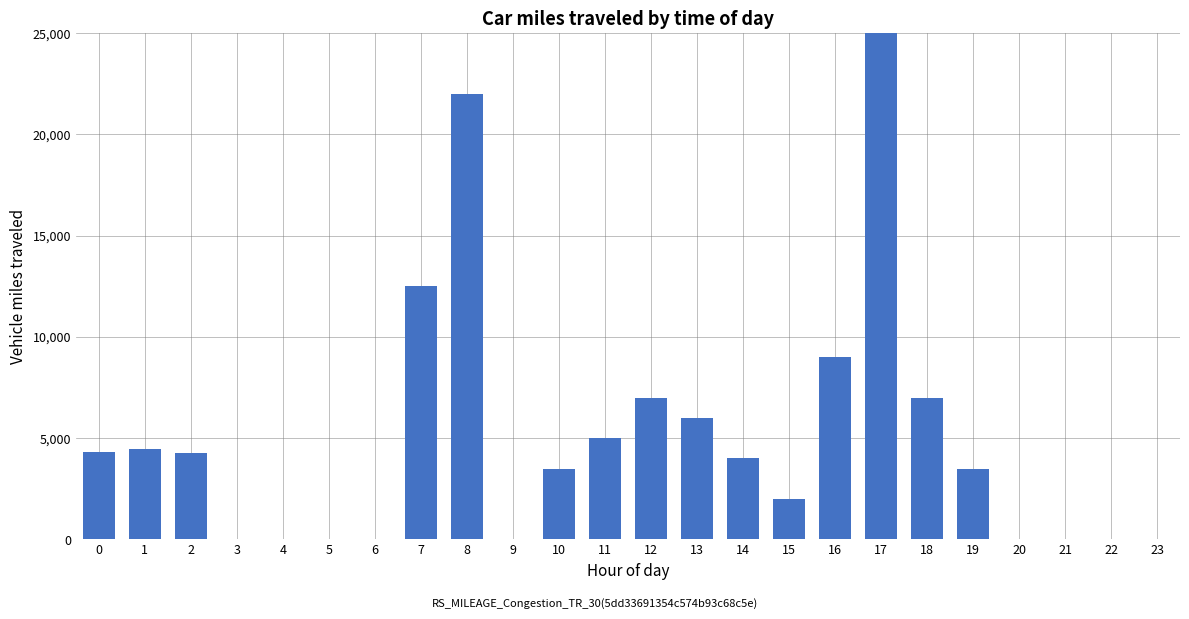

How many positive values are there?

15